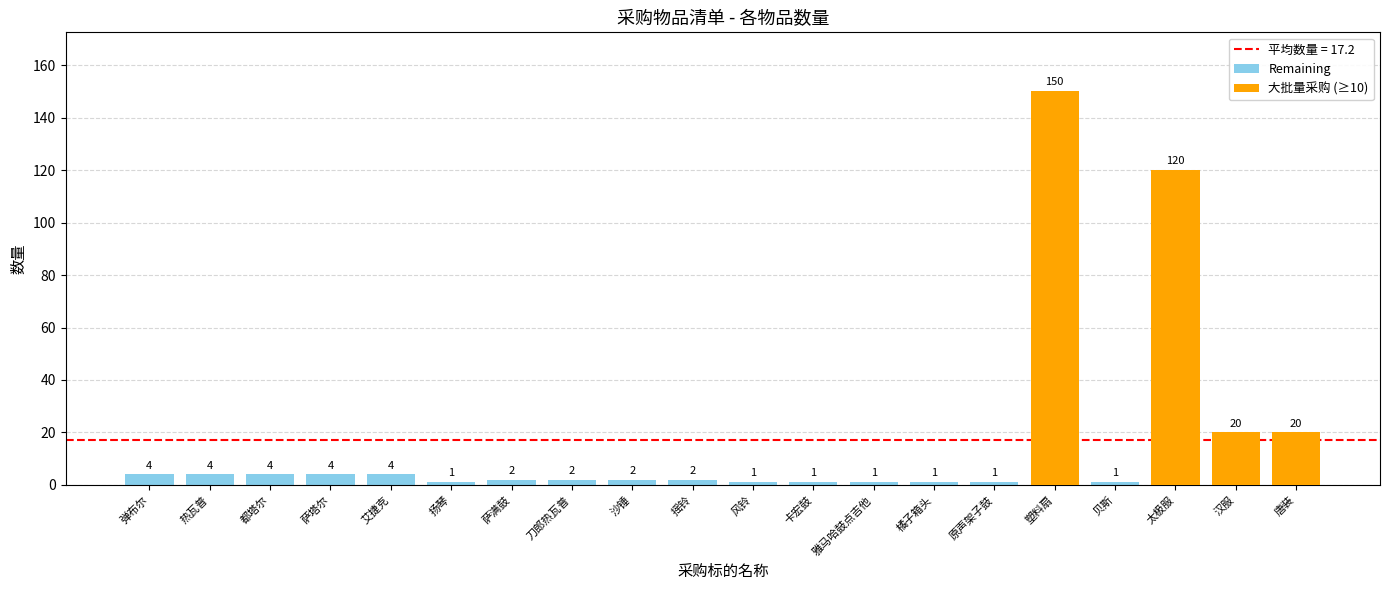

The 大批量采购 (≥10) series shows -81 at 都塔尔. True or false?

False